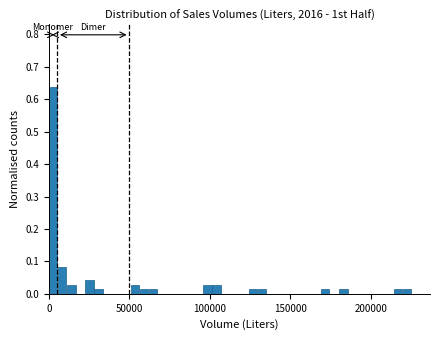

Read against the x-axis, roughly where is the centre of the tallest bar?

5000